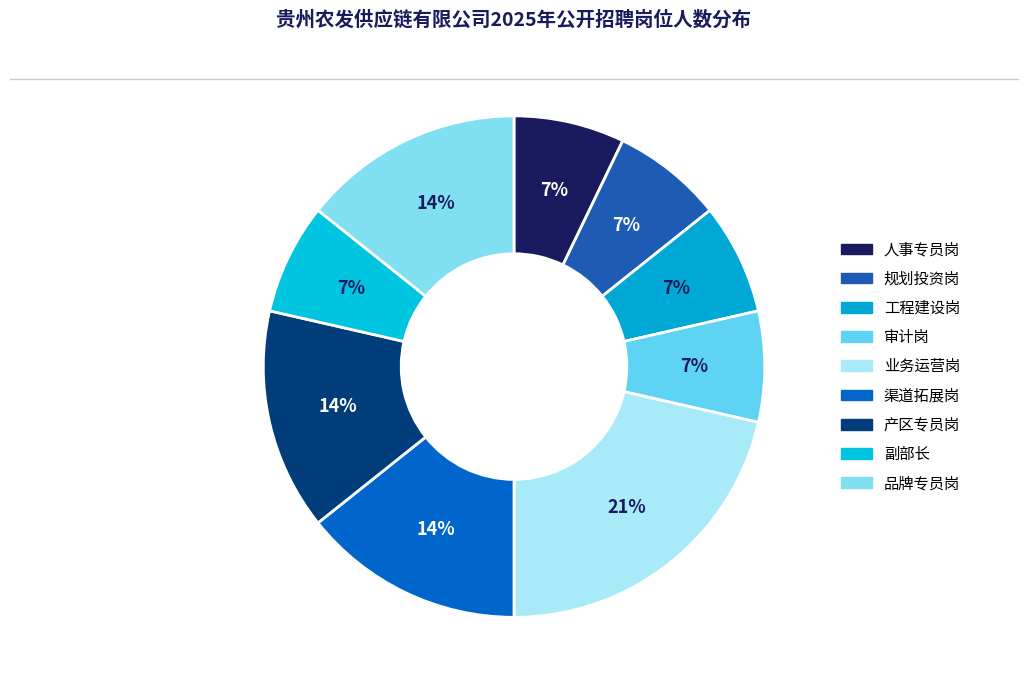

The 规划投资岗 slice represents 2% of the pie. True or false?

False